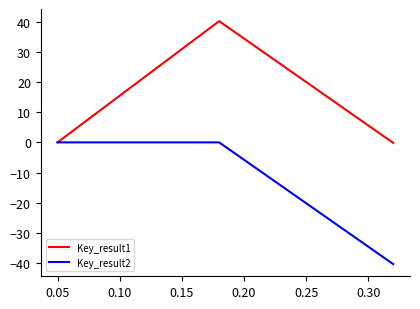

Rank the series by their average value, from highest to lowest.

Key_result1, Key_result2